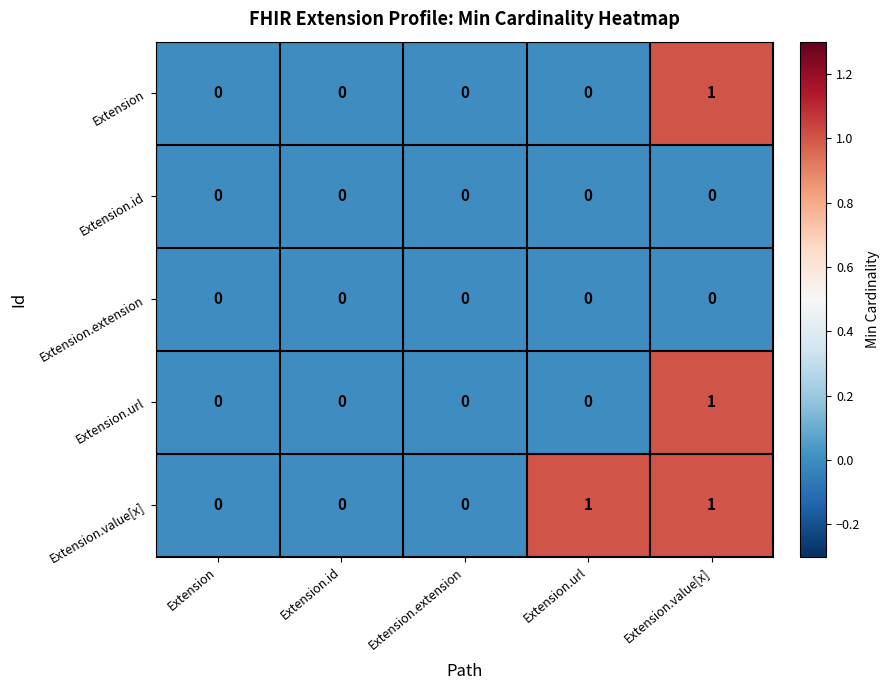

At which category is the sum across all series the highest?

Extension.value[x]